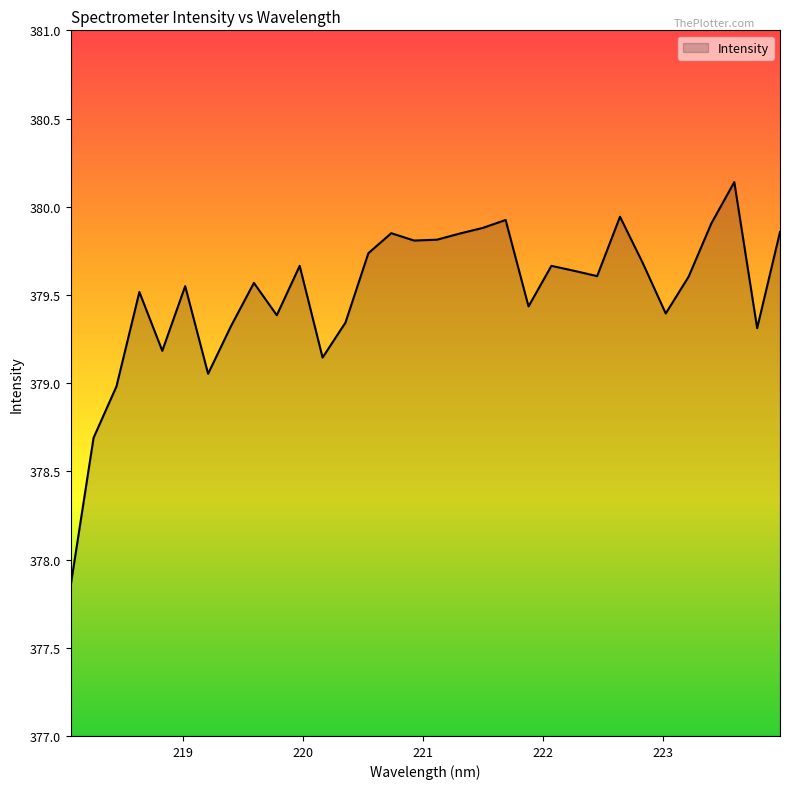

What is the maximum value shown in the chart?

380.1